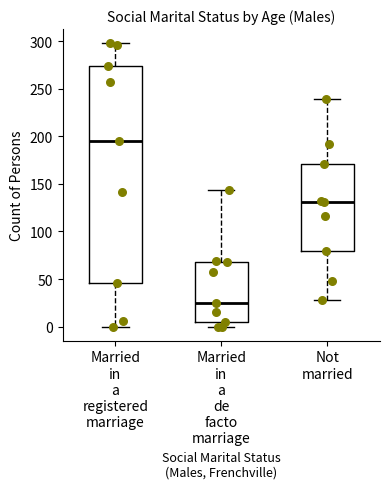

Which box is the tallest, from its lower edge to its upper edge?

Married in a registered marriage